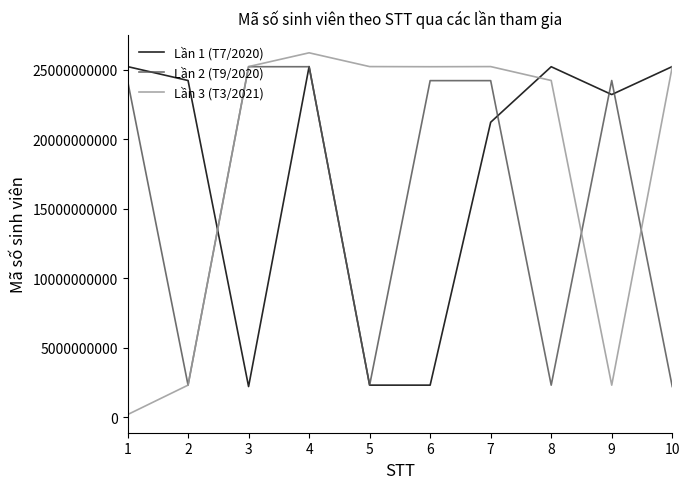

The value of Lần 3 (T3/2021) at 4 is 26207226769. True or false?

True